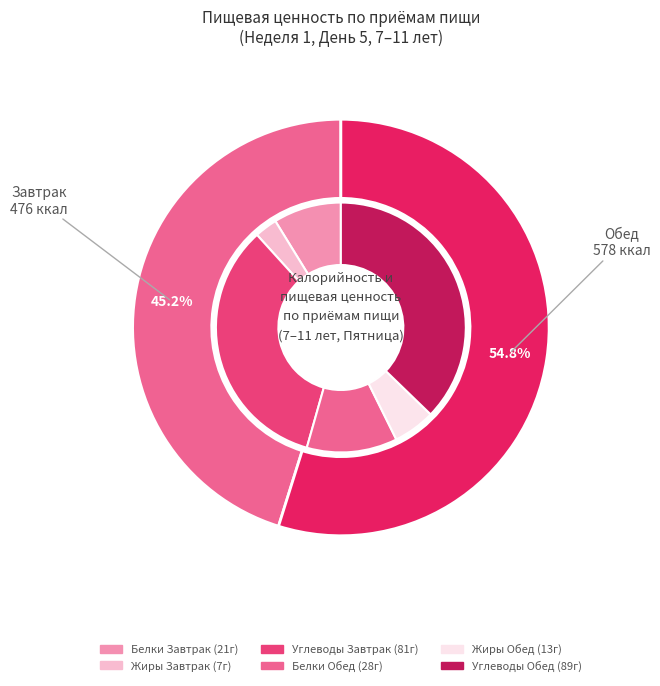

What is the smallest slice in the pie chart?

Завтрак (Жиры)